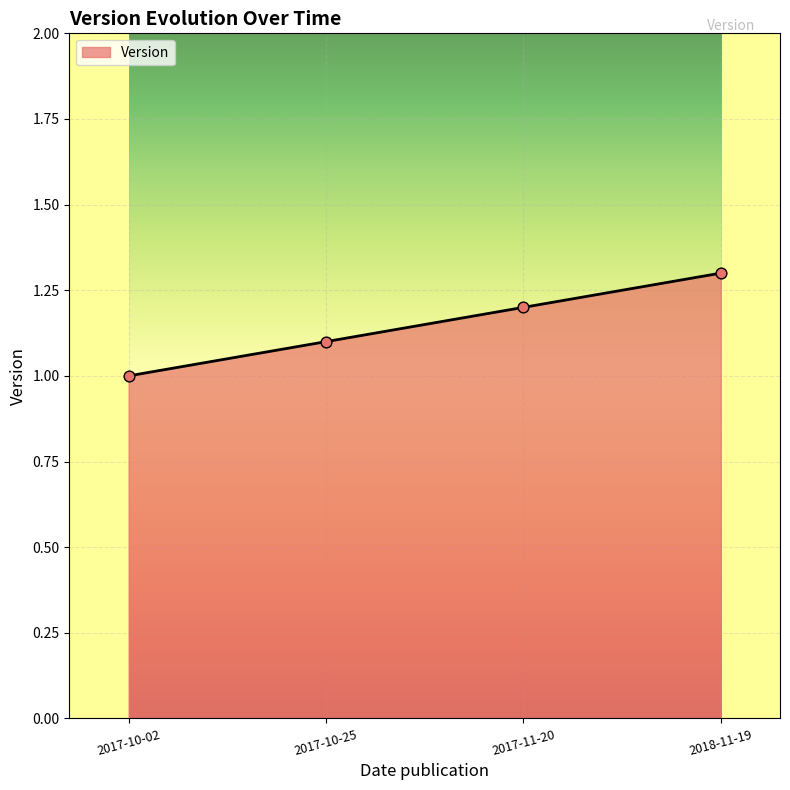

Between 2017-11-20 and 2017-10-25, which is larger?

2017-11-20